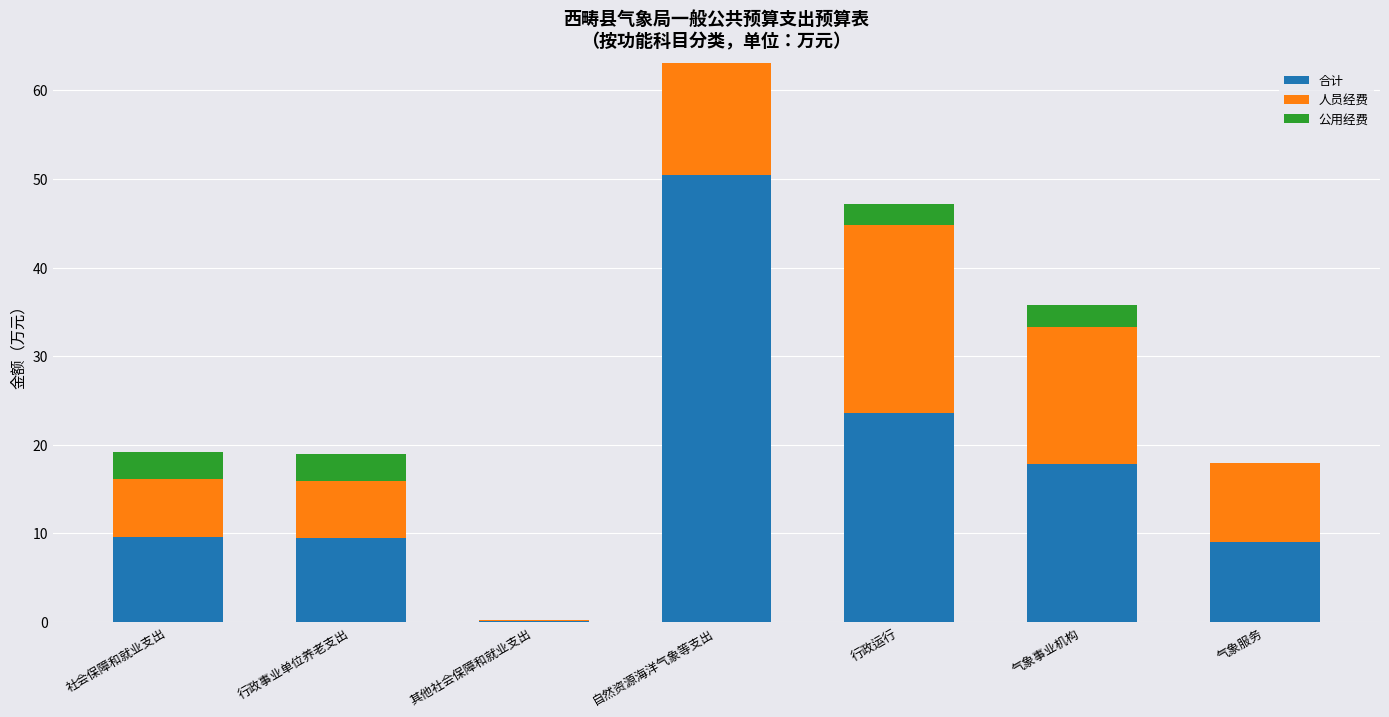

How many values in the 合计 series are below 9?

1